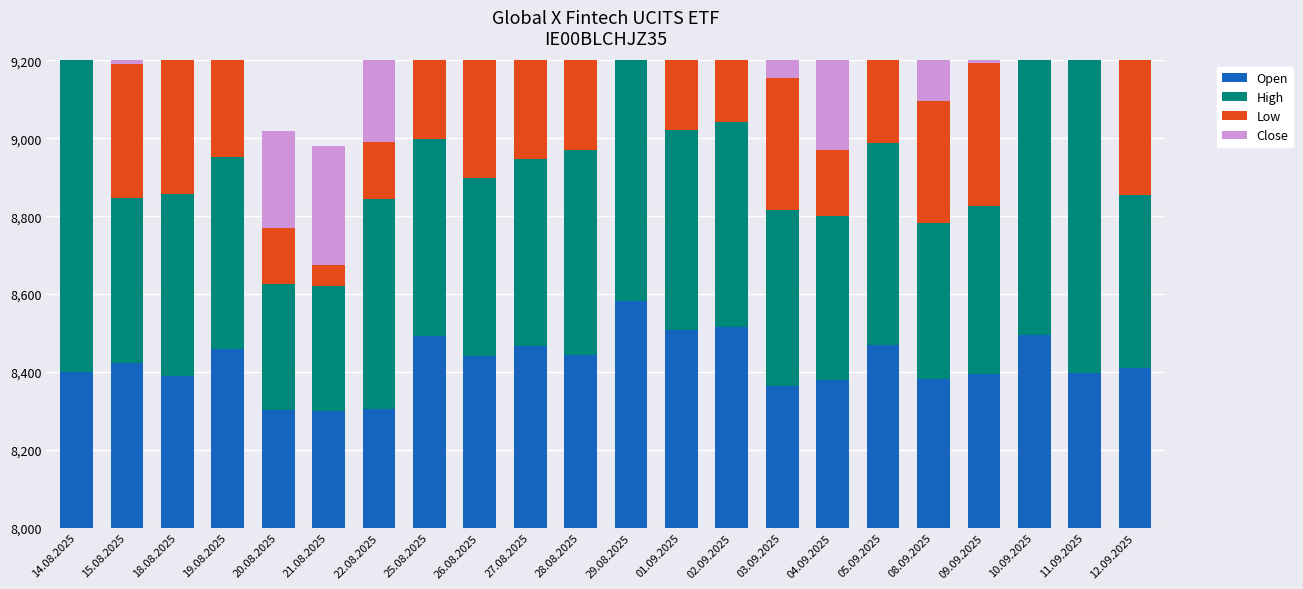

Is the value of Low at 29.08.2025 greater than the value of Open at 25.08.2025?

No